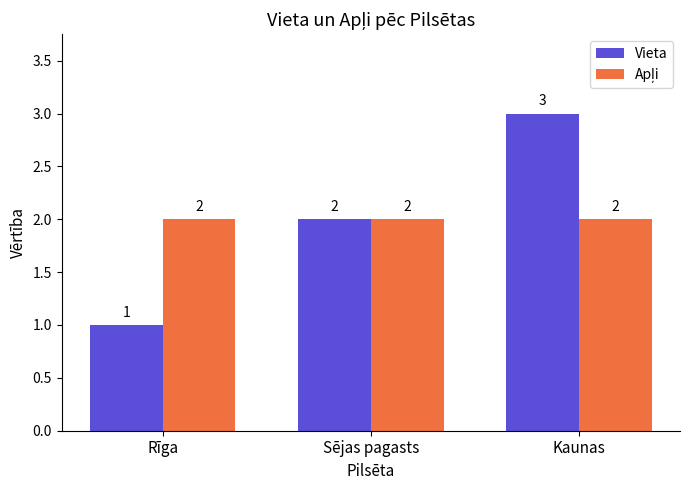

The value of Vieta at Sējas pagasts is 2. True or false?

True